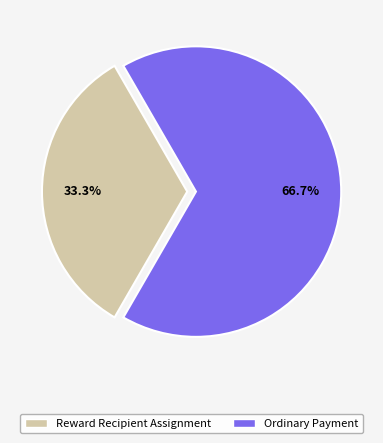

Which has a higher value, Ordinary Payment or Reward Recipient Assignment?

Ordinary Payment